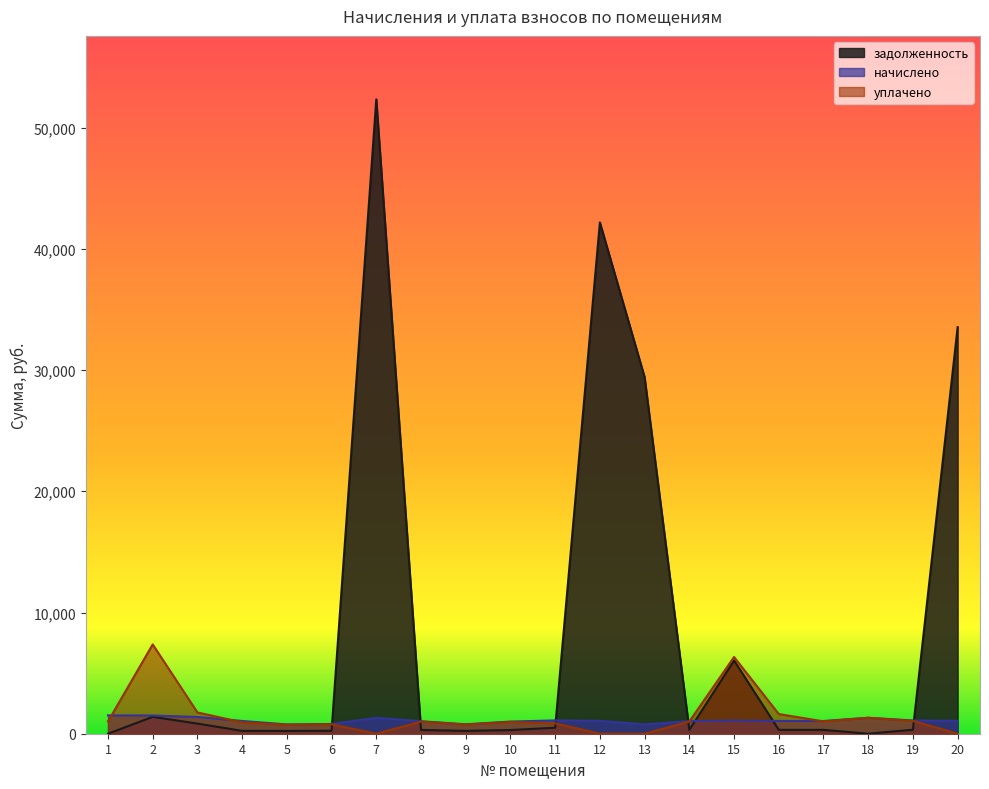

How many interior local valleys does the уплачено series have?

4